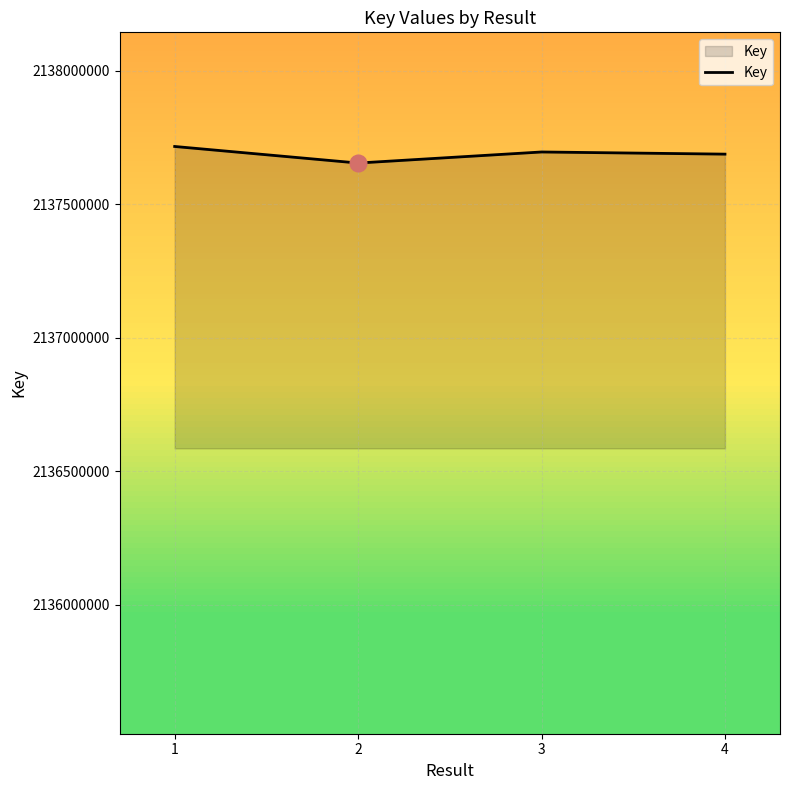

Where is the first local minimum?

2